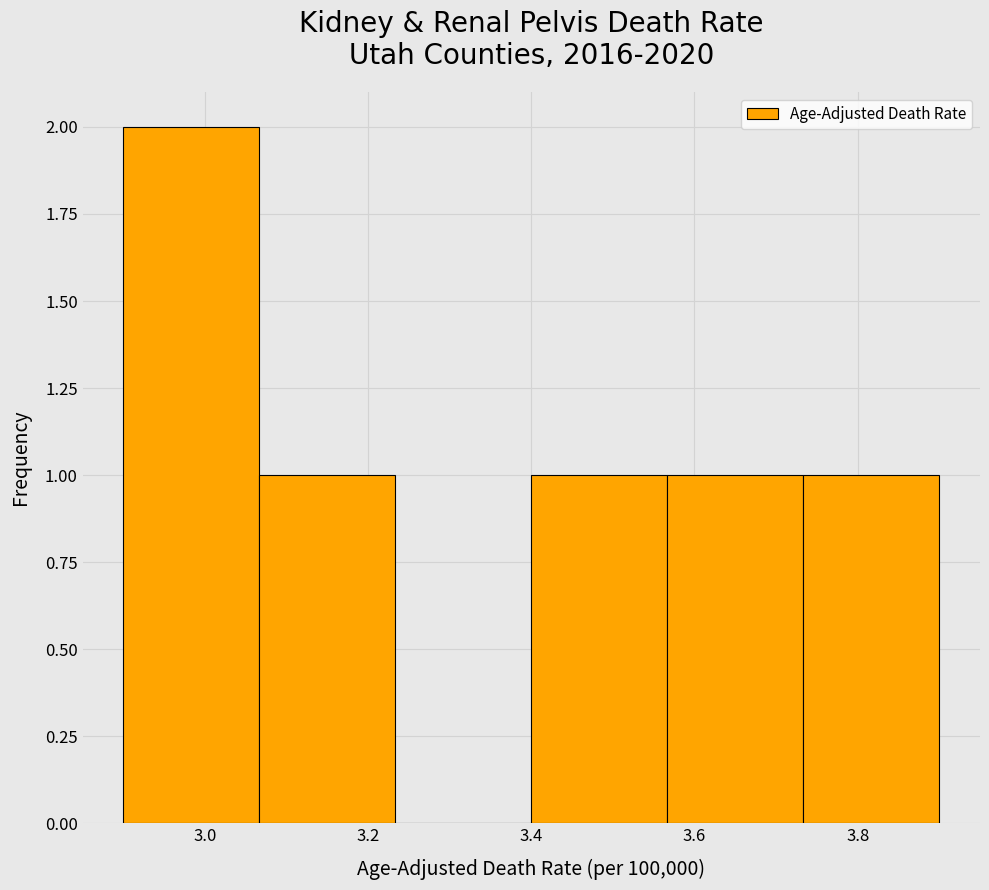

Reading left to right, list every bar in this chart as the range it spans on the x-axis followed by its height. Neither the bar edges nor the heights are printed on the chart, so give them approximately, as read against the axes.

2.90 to 3.06: 2
3.06 to 3.24: 1
3.24 to 3.40: 0
3.40 to 3.56: 1
3.56 to 3.74: 1
3.74 to 3.90: 1